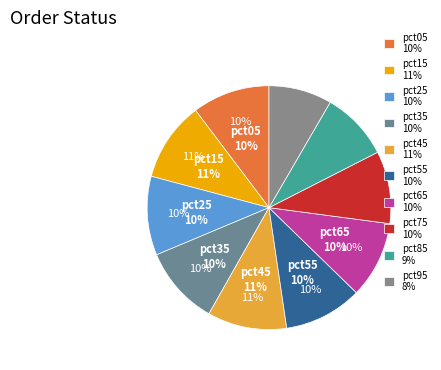

Which category has the smallest portion of the pie?

pct95